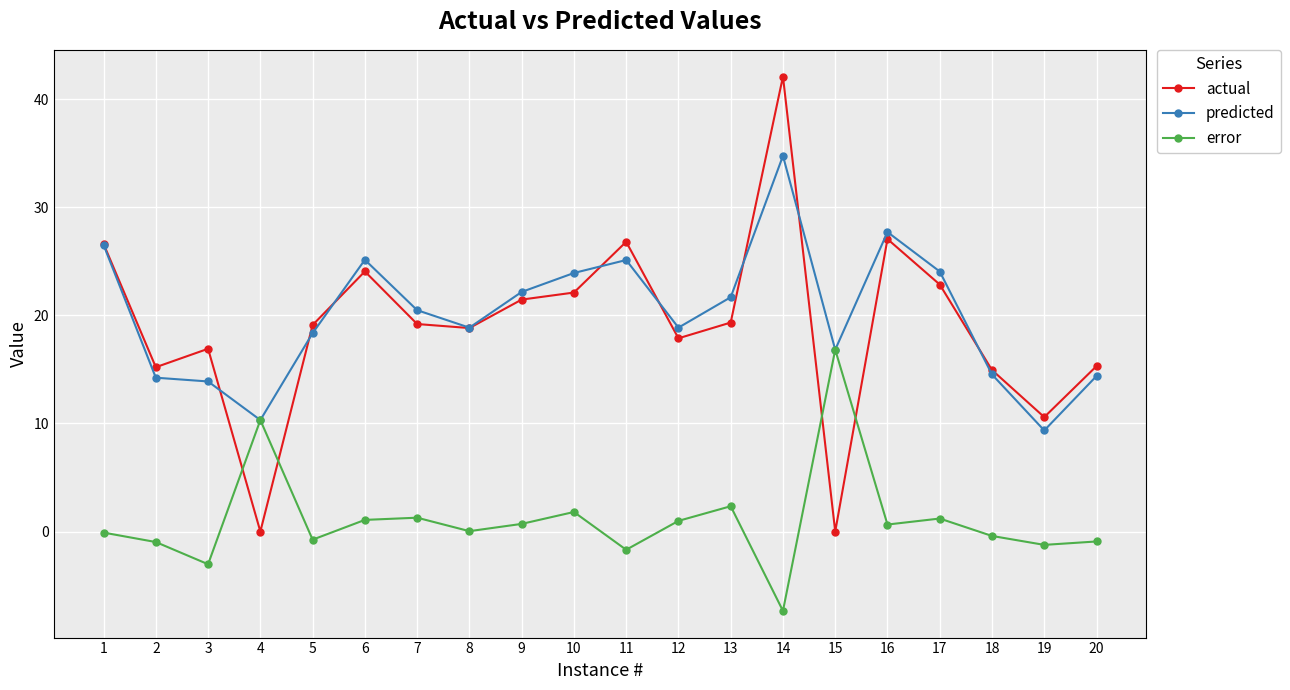

At which category does the chart reach its minimum across all series?

14